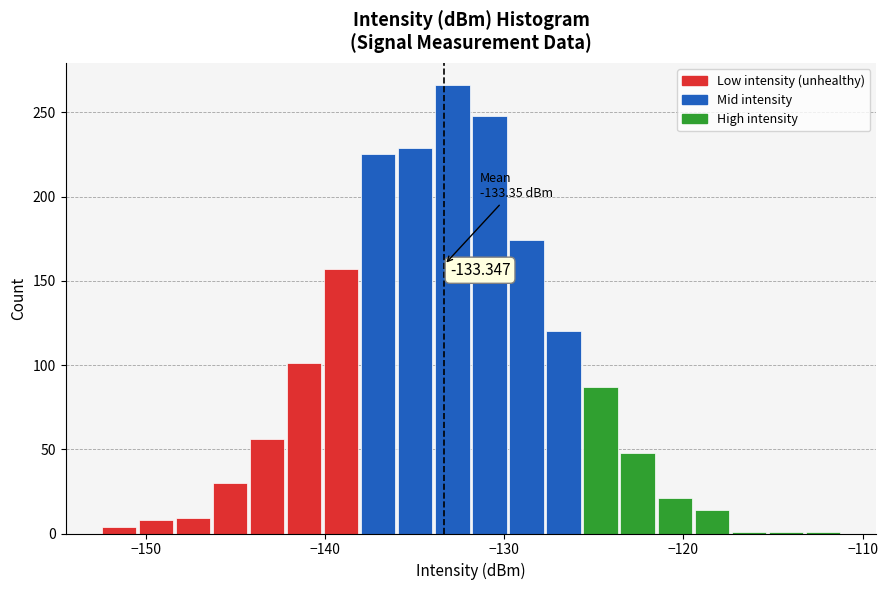

Read against the x-axis, roughly where is the centre of the tallest bar?

-133